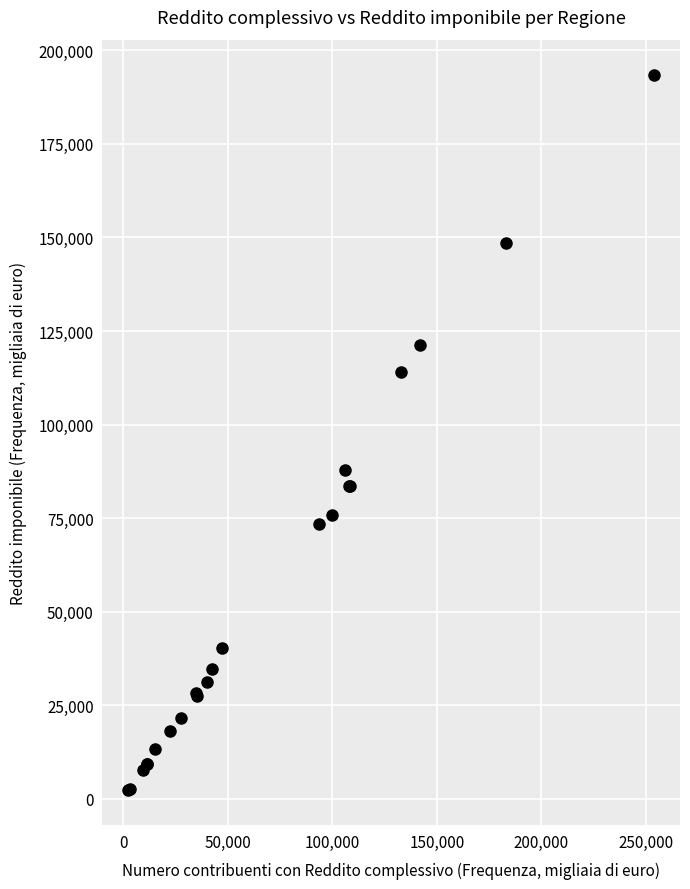

What Y value in the scatter plot is closest to 97868?

87832